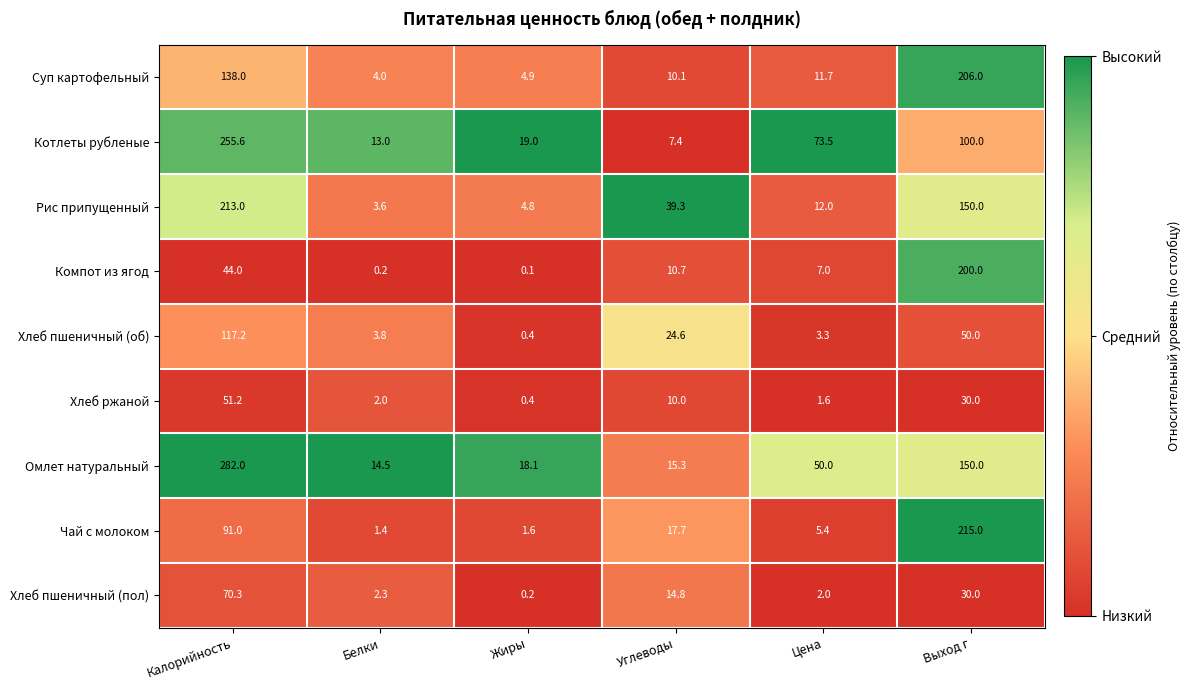

True or false: Чай с молоком has a value of 0.4 at Белки.

False